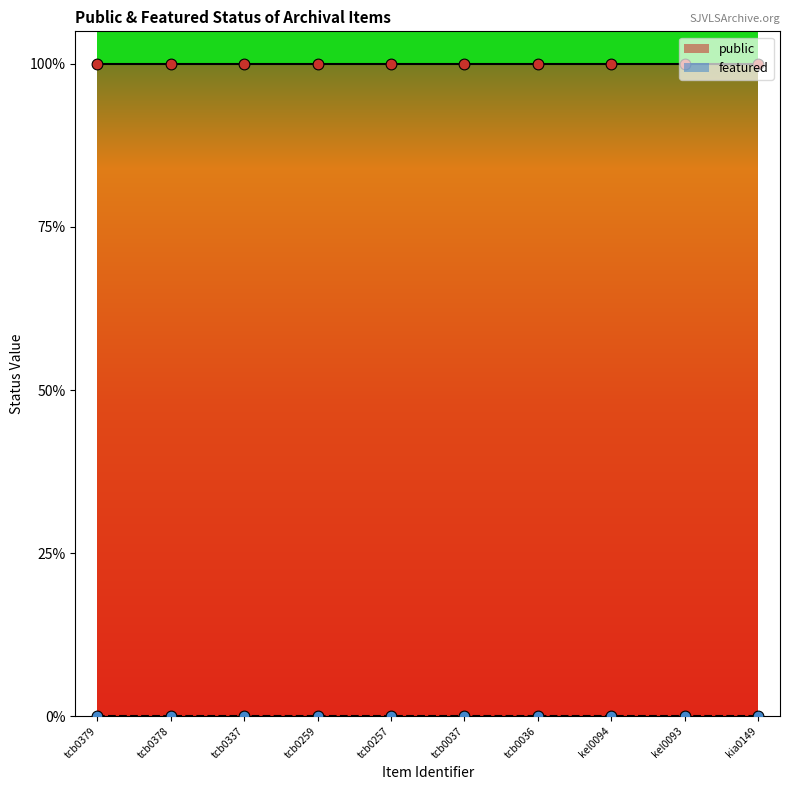

What is the total value across all series at tcb0378?

1